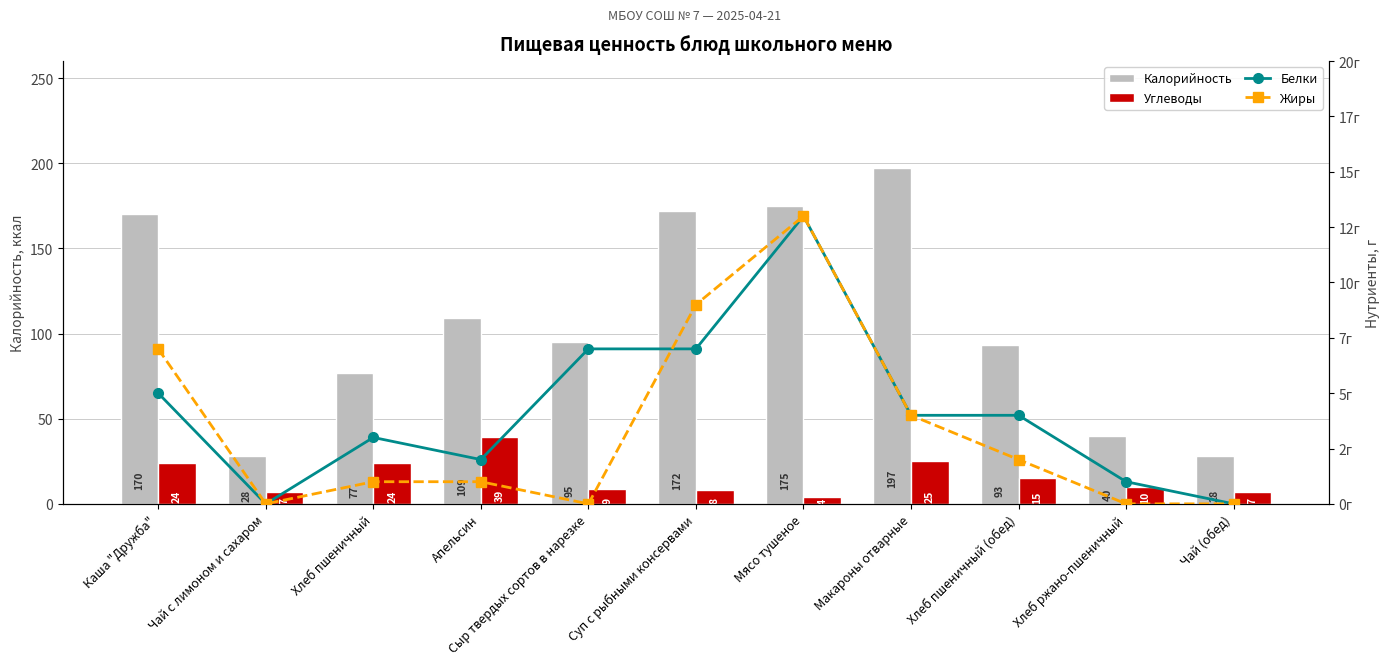

What position from the left is Сыр твердых сортов в нарезке?

5